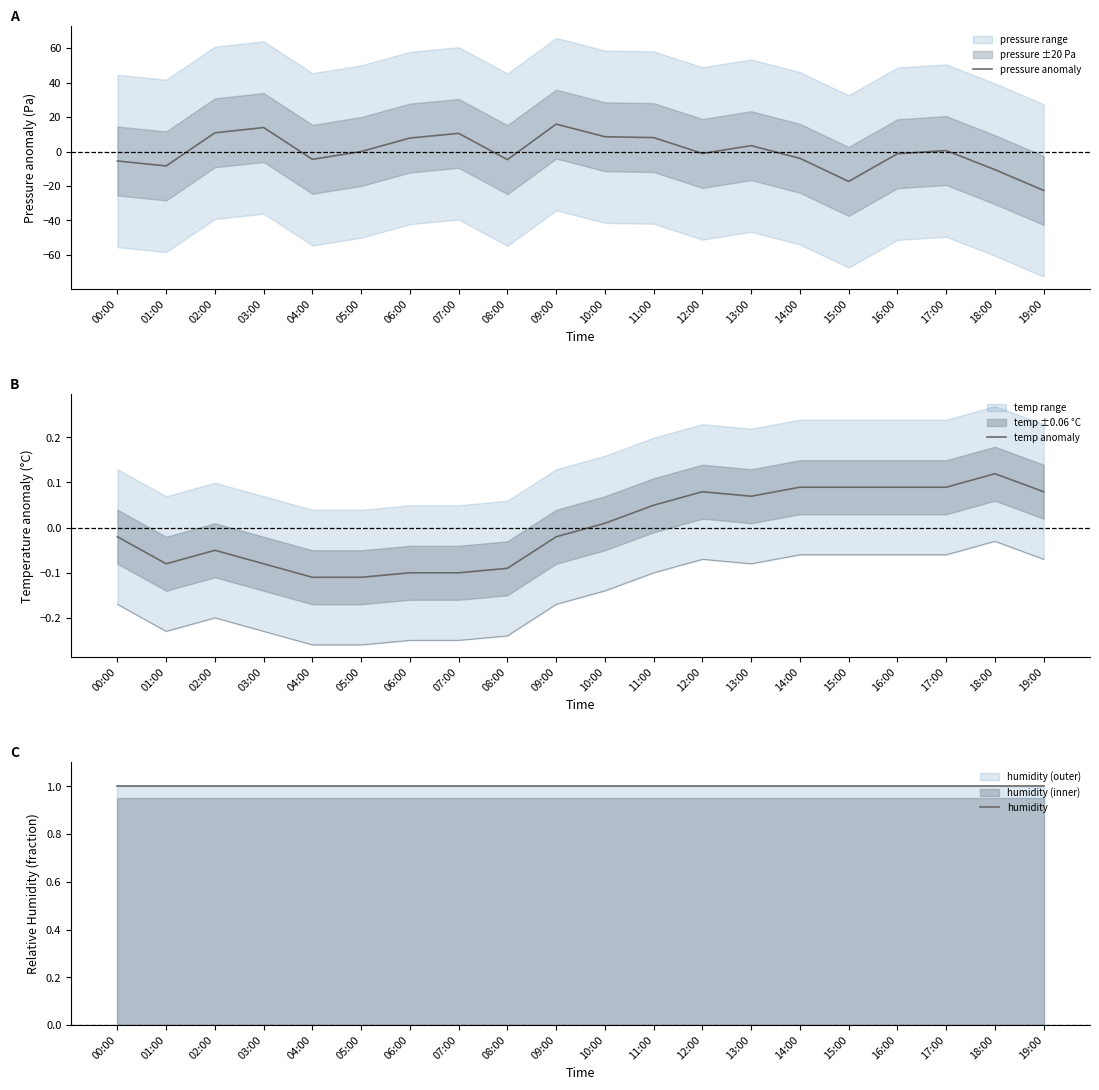

What is the difference between the highest and lowest values at 08:00?

5.7